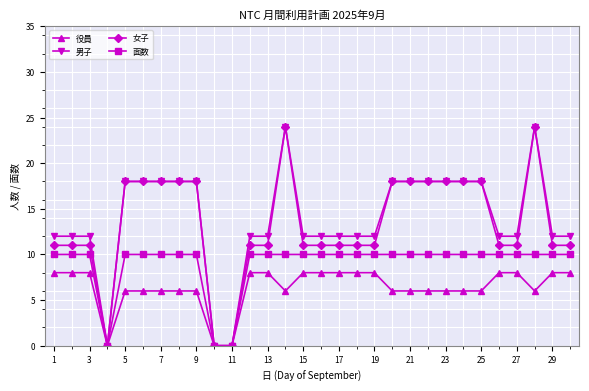

How many lines are shown in the chart?

4